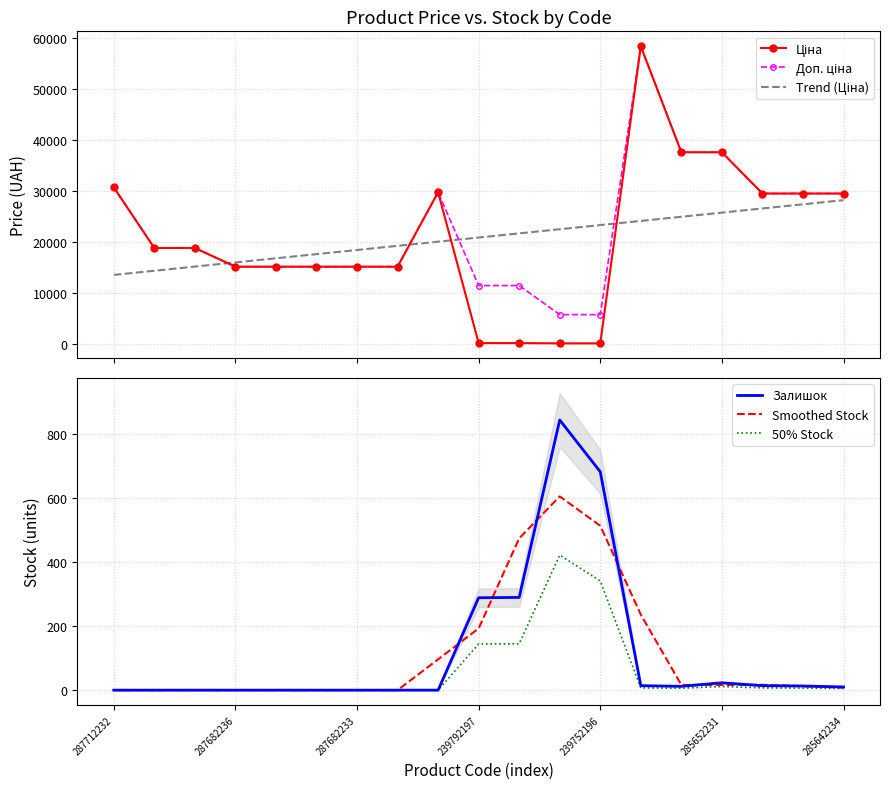

How many data points in Залишок are above 10?

9